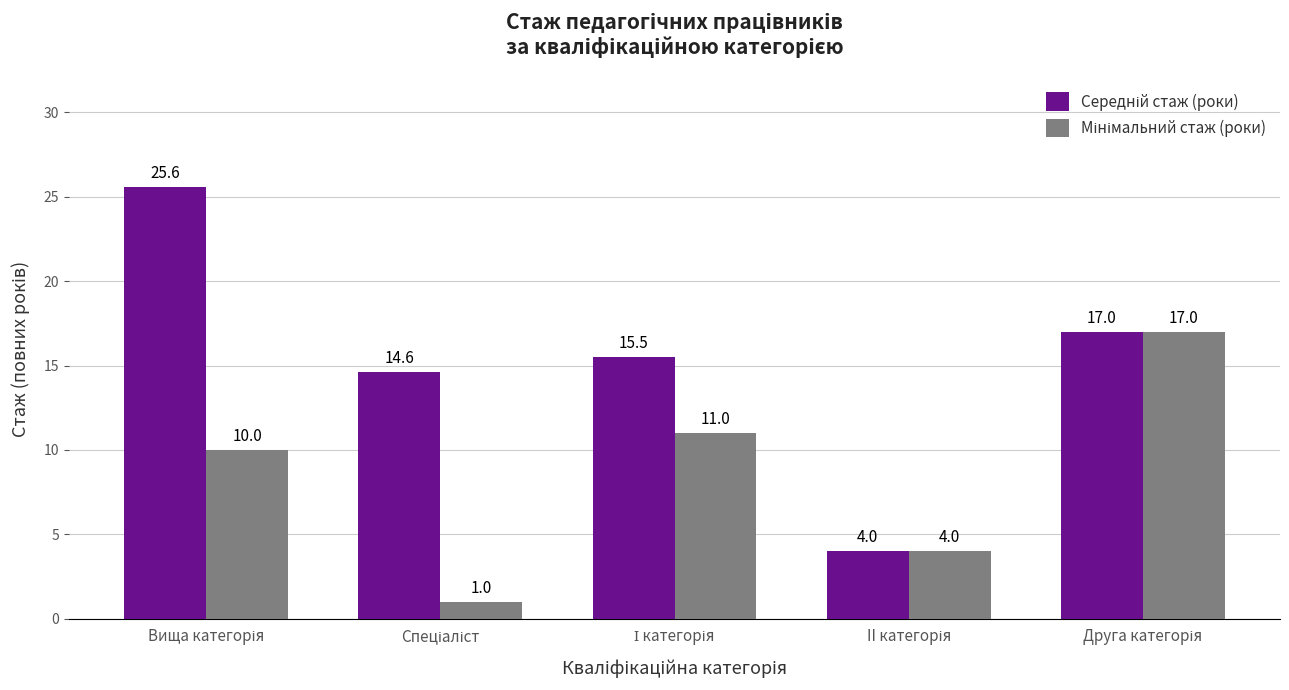

What is the minimum value shown in the chart?

1.0